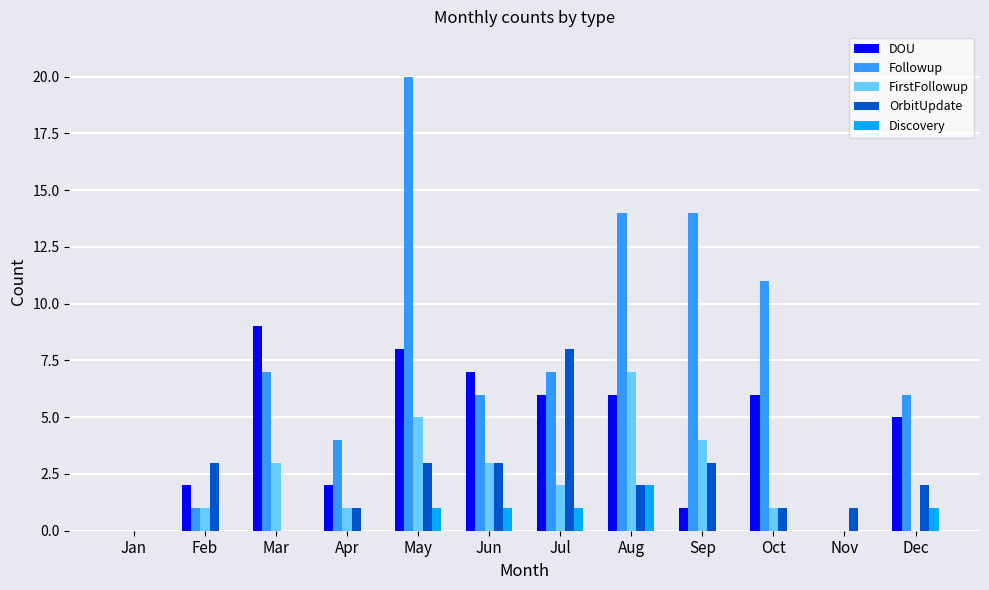

Reading right to left, transcribe all the data shown in this chart.

DOU: Dec=5	Nov=0	Oct=6	Sep=1	Aug=6	Jul=6	Jun=7	May=8	Apr=2	Mar=9	Feb=2	Jan=0
Followup: Dec=6	Nov=0	Oct=11	Sep=14	Aug=14	Jul=7	Jun=6	May=20	Apr=4	Mar=7	Feb=1	Jan=0
FirstFollowup: Dec=0	Nov=0	Oct=1	Sep=4	Aug=7	Jul=2	Jun=3	May=5	Apr=1	Mar=3	Feb=1	Jan=0
OrbitUpdate: Dec=2	Nov=1	Oct=1	Sep=3	Aug=2	Jul=8	Jun=3	May=3	Apr=1	Mar=0	Feb=3	Jan=0
Discovery: Dec=1	Nov=0	Oct=0	Sep=0	Aug=2	Jul=1	Jun=1	May=1	Apr=0	Mar=0	Feb=0	Jan=0